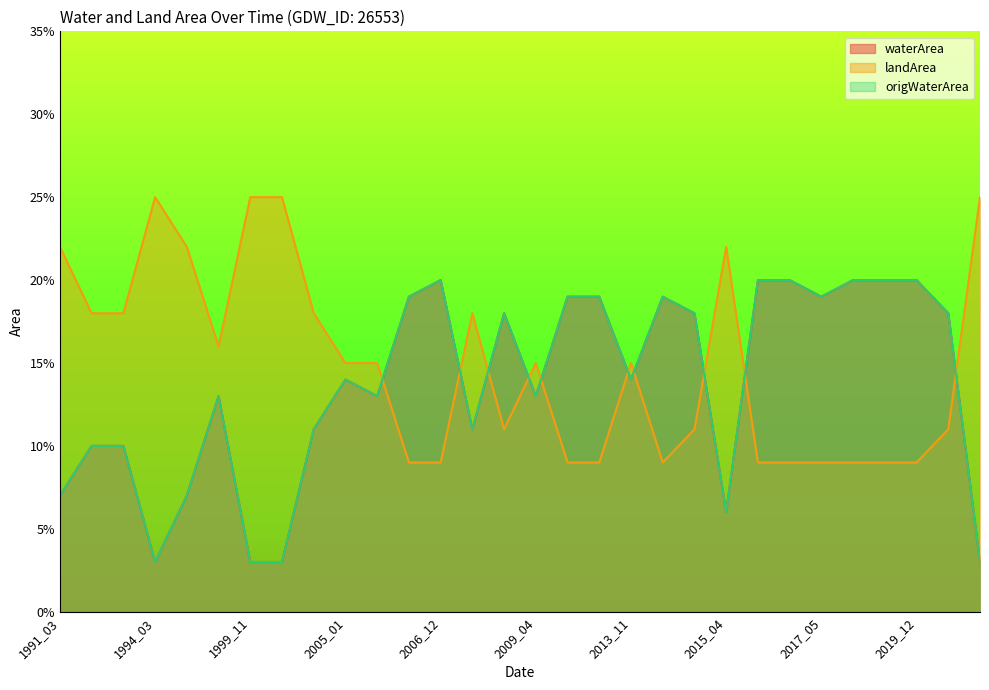

Reading left to right, list all the values displayed in this chart.

waterArea: 1994_03=0.0	1999_11=0.0	2000_01=0.0	2020_09=0.0	2006_02=0.2	2006_12=0.2	2011_02=0.2	2011_10=0.2	2014_02=0.2	2016_12=0.2	2017_03=0.2	2017_05=0.2	2017_08=0.2	2018_05=0.2	2019_12=0.2	1993_02=0.1	1993_11=0.1	2004_03=0.1	2008_10=0.1	2009_01=0.2	2014_11=0.2	2020_05=0.2	1991_03=0.1	1994_11=0.1	2015_04=0.1	1995_12=0.1	2005_01=0.1	2005_02=0.1	2009_04=0.1	2013_11=0.1
landArea: 1994_03=0.2	1999_11=0.2	2000_01=0.2	2020_09=0.2	2006_02=0.1	2006_12=0.1	2011_02=0.1	2011_10=0.1	2014_02=0.1	2016_12=0.1	2017_03=0.1	2017_05=0.1	2017_08=0.1	2018_05=0.1	2019_12=0.1	1993_02=0.2	1993_11=0.2	2004_03=0.2	2008_10=0.2	2009_01=0.1	2014_11=0.1	2020_05=0.1	1991_03=0.2	1994_11=0.2	2015_04=0.2	1995_12=0.2	2005_01=0.1	2005_02=0.1	2009_04=0.1	2013_11=0.1
origWaterArea: 1994_03=0.0	1999_11=0.0	2000_01=0.0	2020_09=0.0	2006_02=0.2	2006_12=0.2	2011_02=0.2	2011_10=0.2	2014_02=0.2	2016_12=0.2	2017_03=0.2	2017_05=0.2	2017_08=0.2	2018_05=0.2	2019_12=0.2	1993_02=0.1	1993_11=0.1	2004_03=0.1	2008_10=0.1	2009_01=0.2	2014_11=0.2	2020_05=0.2	1991_03=0.1	1994_11=0.1	2015_04=0.1	1995_12=0.1	2005_01=0.1	2005_02=0.1	2009_04=0.1	2013_11=0.1